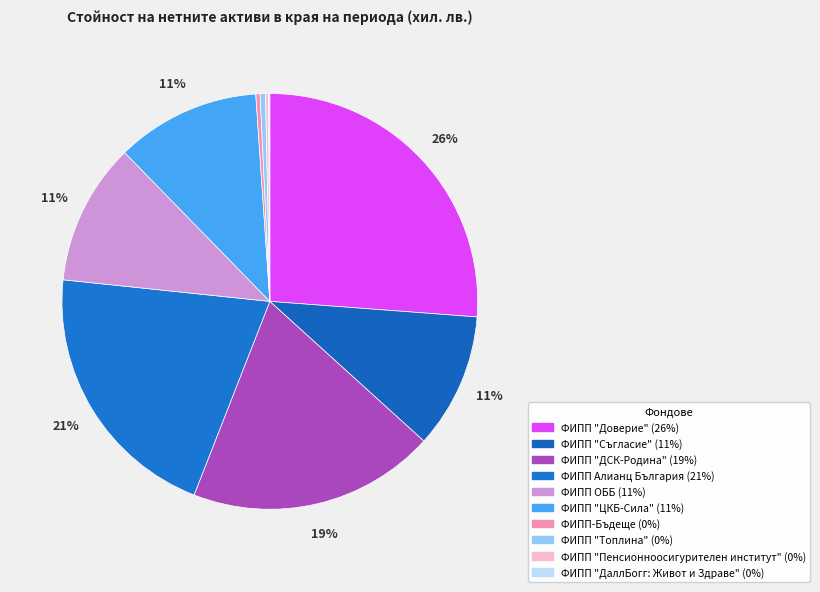

What is the largest slice in the pie chart?

ФИПП "Доверие"